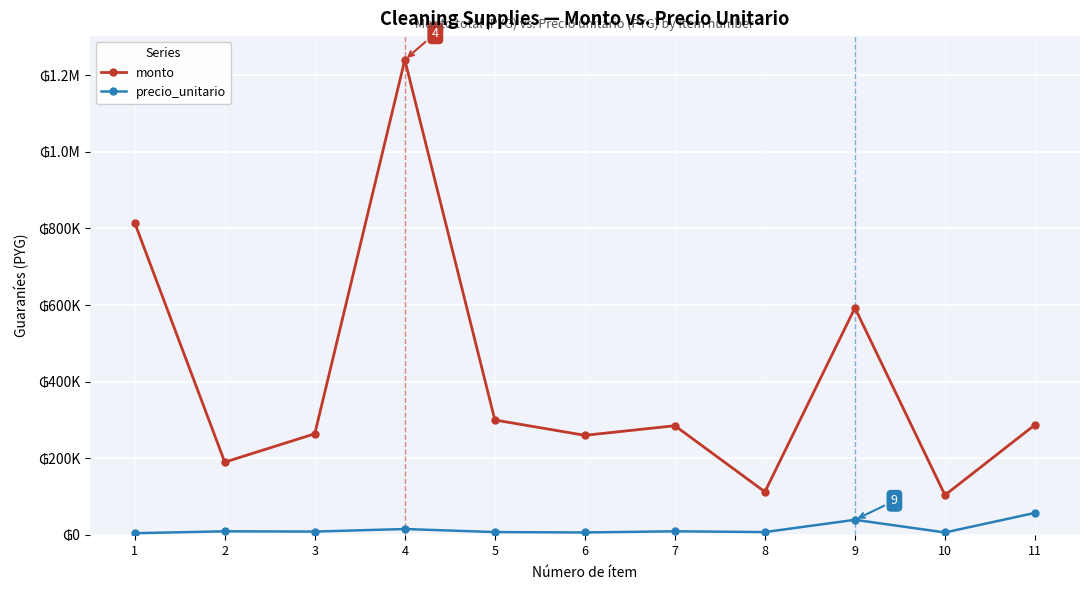

Does the chart have visible grid lines?

Yes